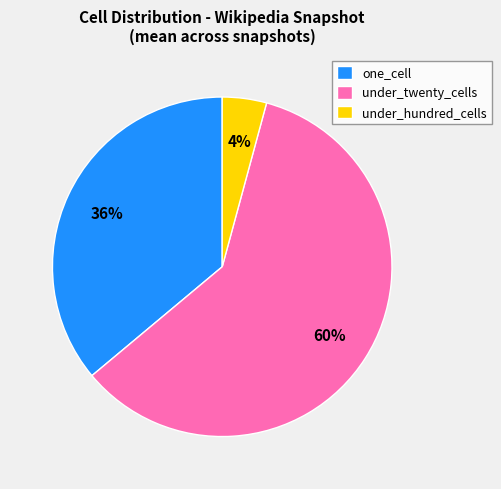

Is there a majority slice in this chart?

Yes